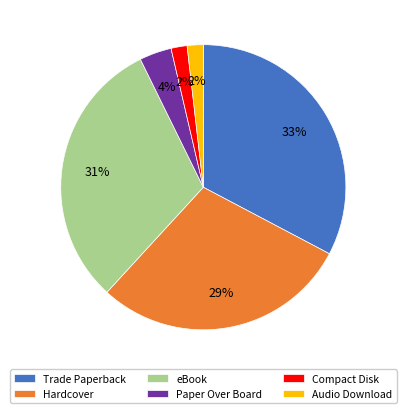

Combined, do eBook and Audio Download account for over 50%?

No